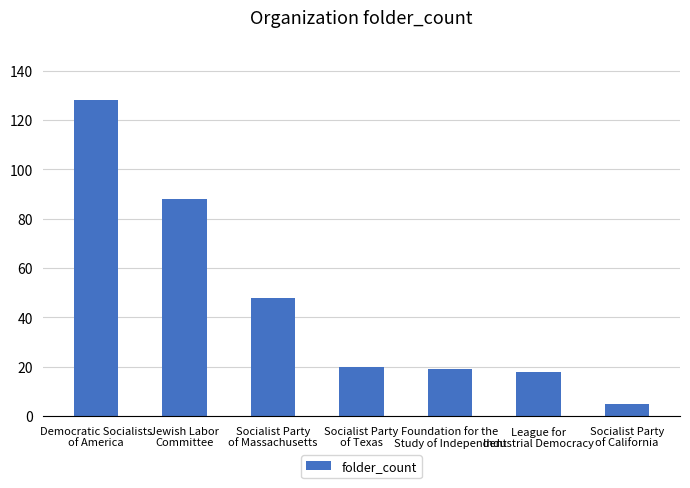

Reading right to left, extract all data points from this chart.

Socialist Party
of California=5	League for
Industrial Democracy=18	Foundation for the
Study of Independent=19	Socialist Party
of Texas=20	Socialist Party
of Massachusetts=48	Jewish Labor
Committee=88	Democratic Socialists
of America=128